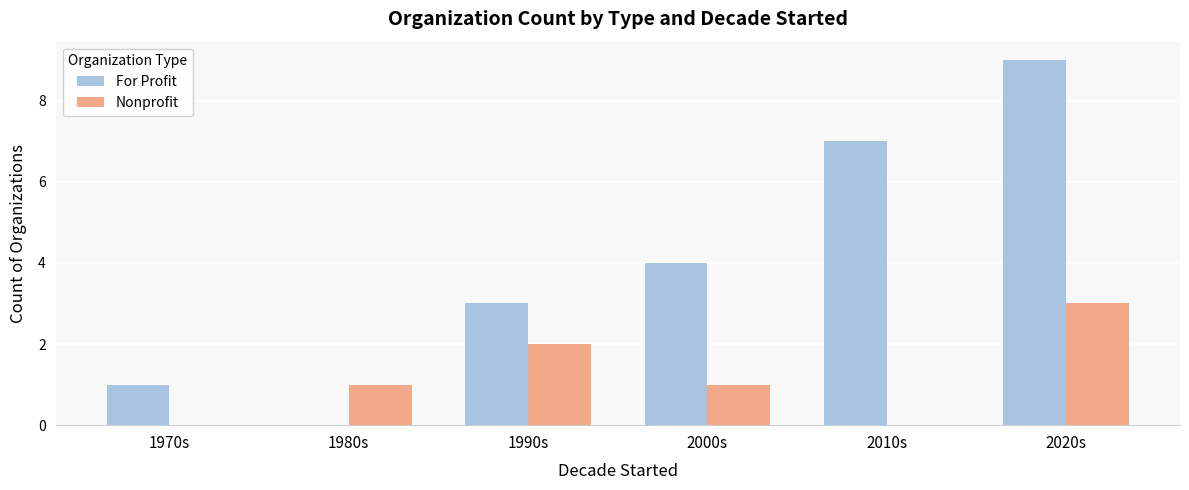

Which series has the largest total across all categories?

For Profit